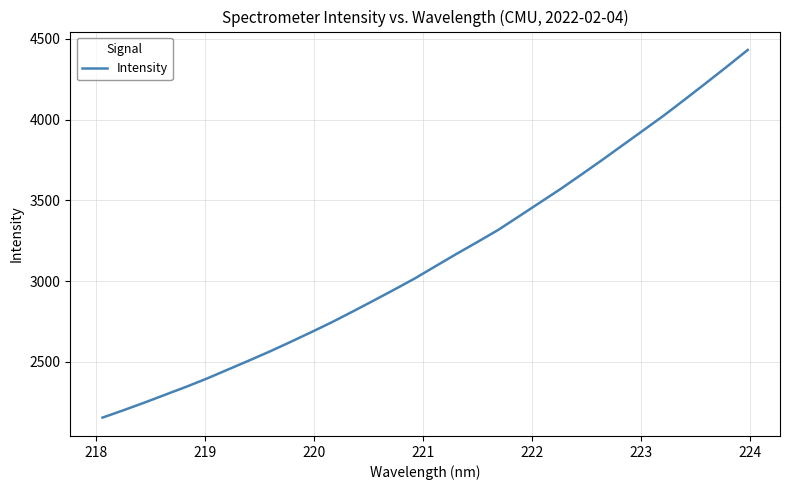

What is the difference between the maximum and minimum values?

2276.9